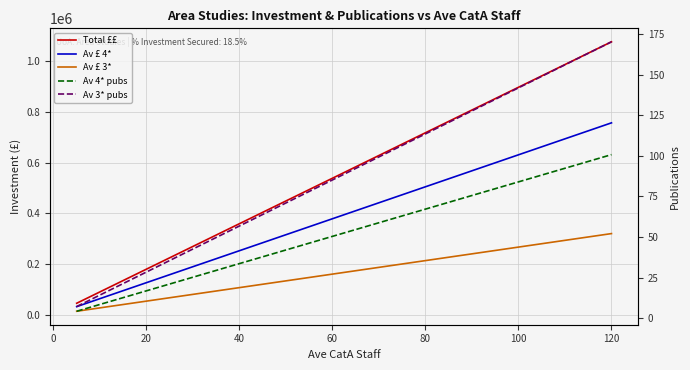

True or false: Av £ 3* and Av 4* pubs intersect in this chart.

False